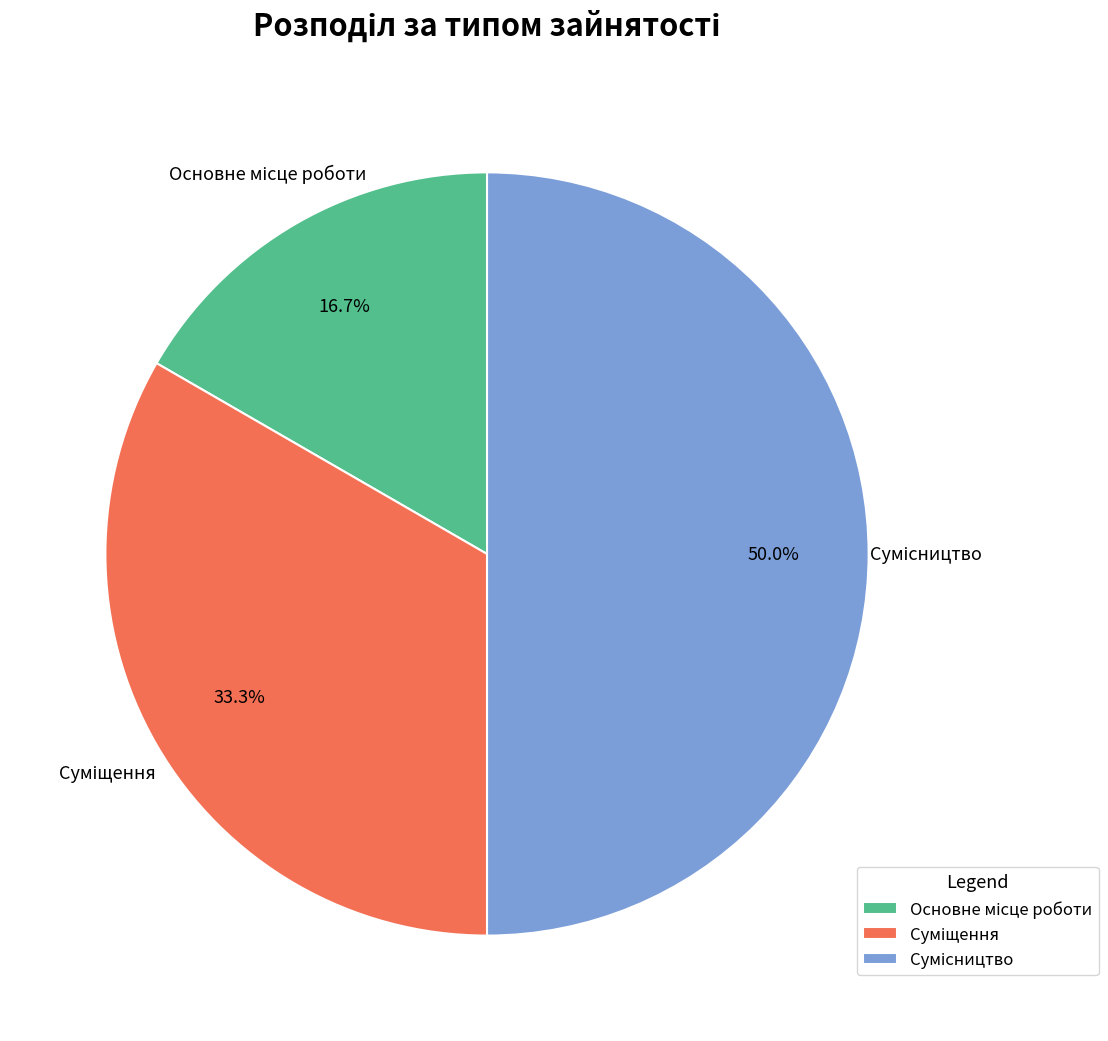

Rank the categories by value from highest to lowest.

Сумісництво, Суміщення, Основне місце роботи